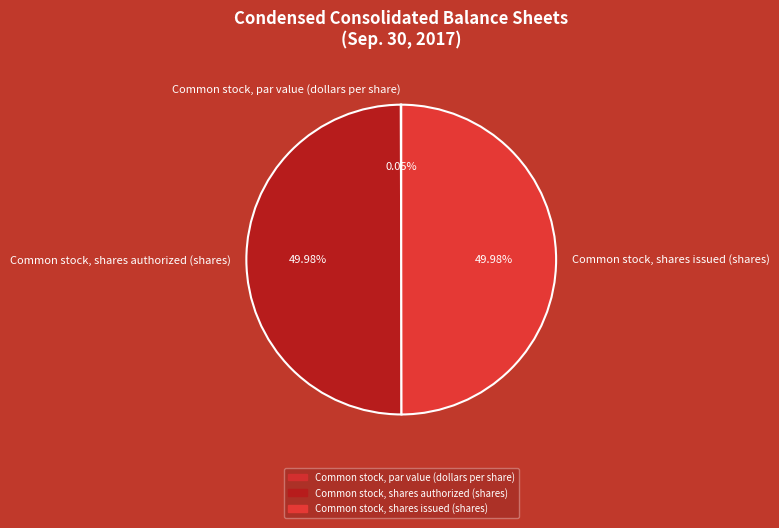

Approximately how many times larger is the value at Common stock, shares issued (shares) compared to Common stock, shares authorized (shares)?

1.0